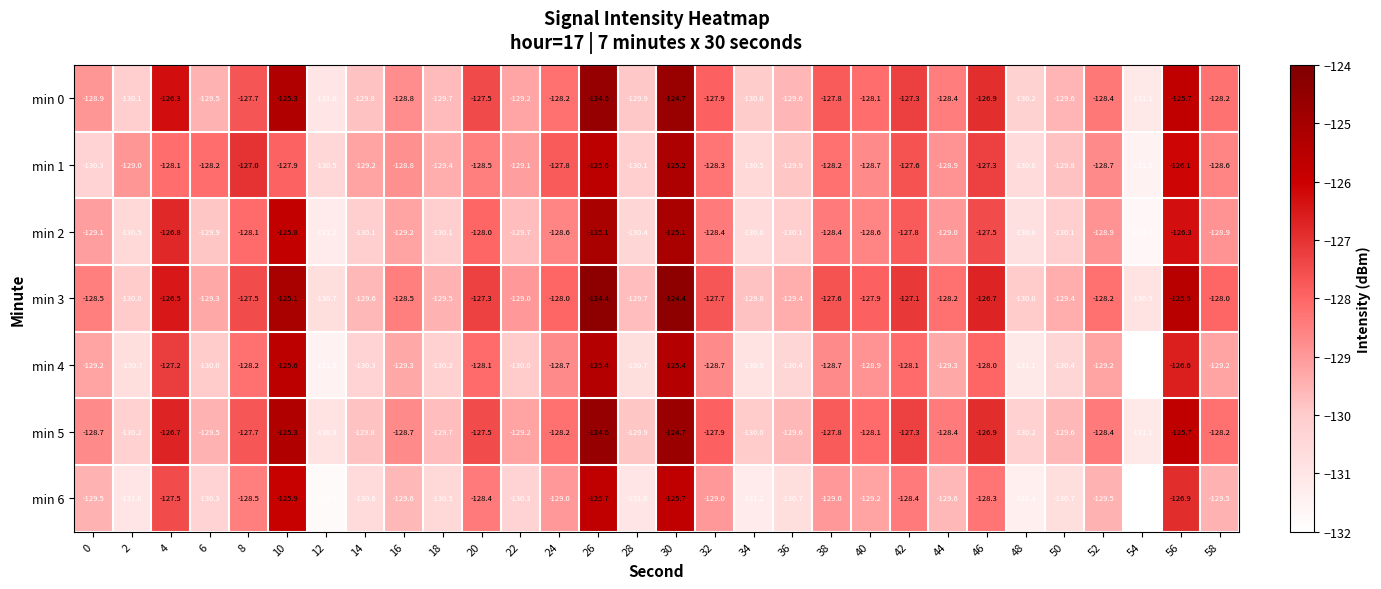

Where is min 2 nearest to the value -128?

20